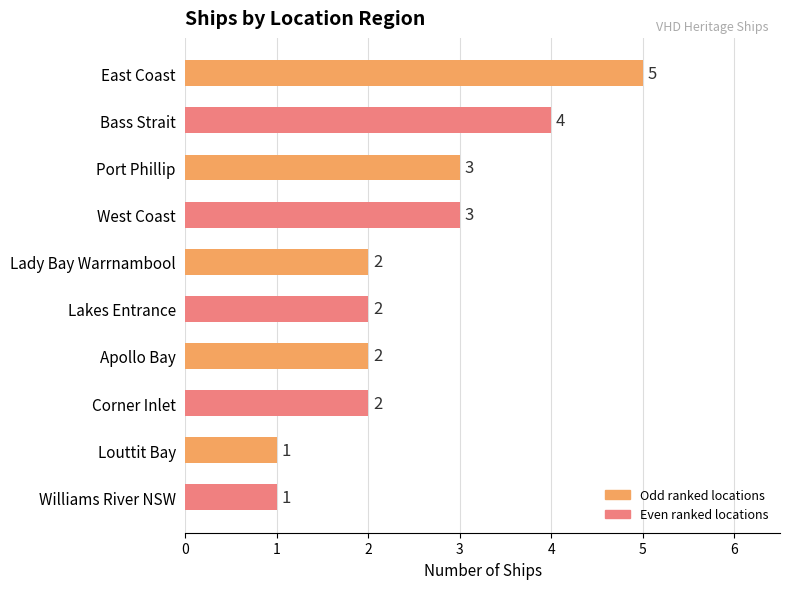

Count the number of categories in the chart.

10